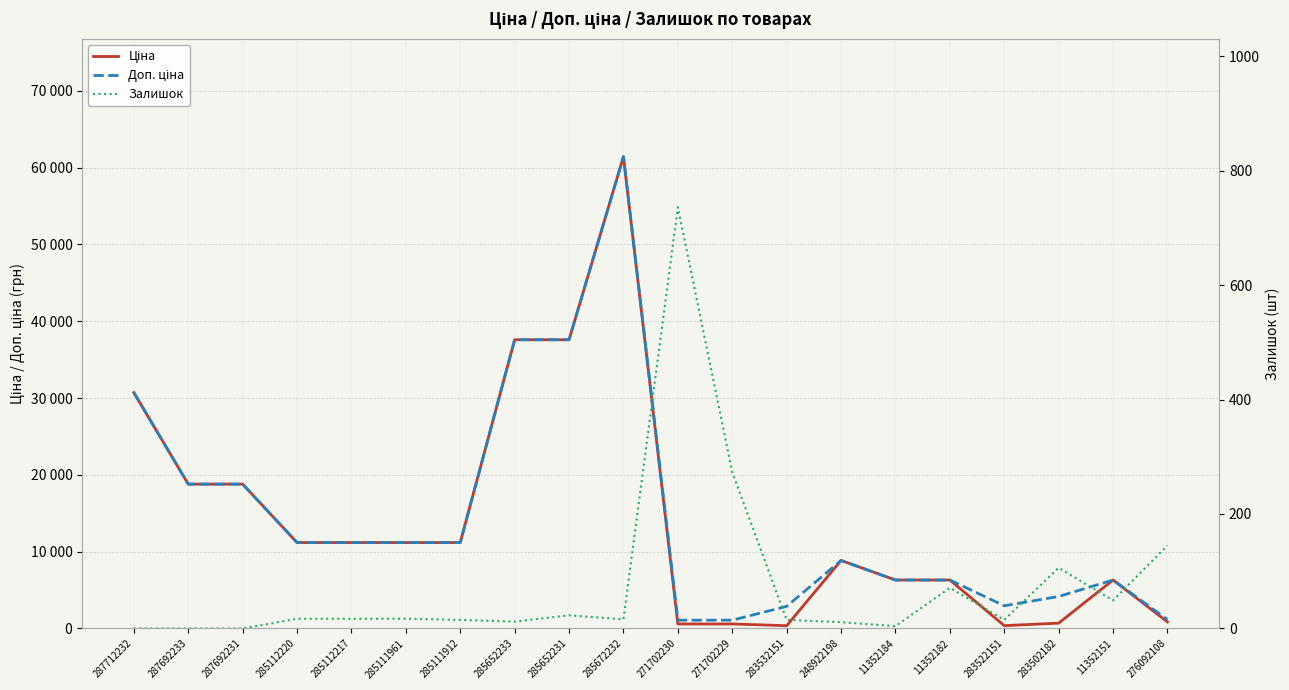

How many interior local peaks does the Ціна series have?

3